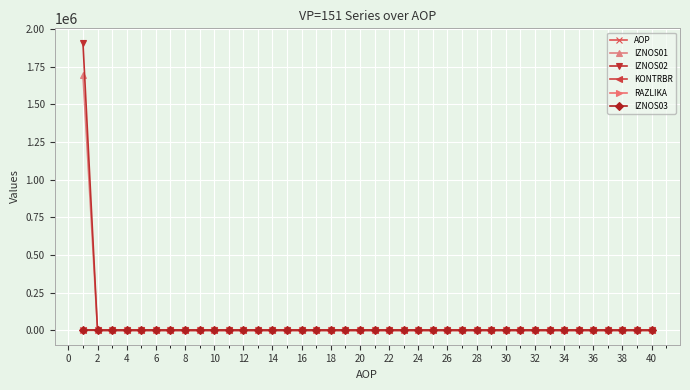

Which series has the largest range (max minus min)?

IZNOS02